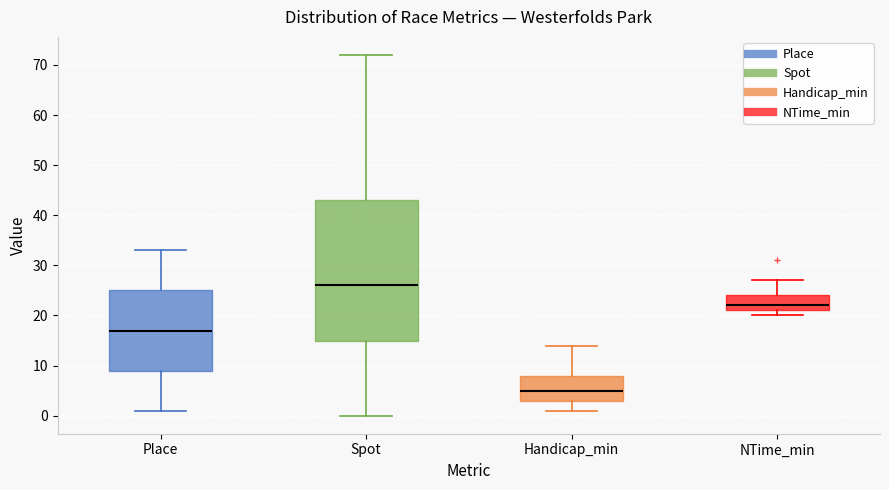

Which box is the tallest, from its lower edge to its upper edge?

Spot